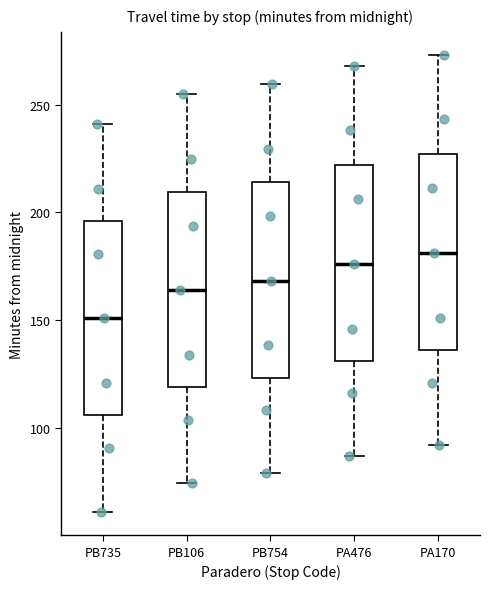

Which box has the lowest median line?

PB735